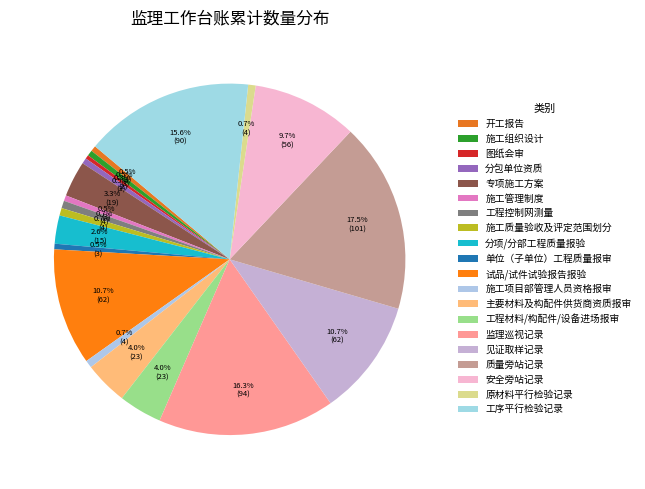

Does 质量旁站记录 account for over 50% of the chart?

No